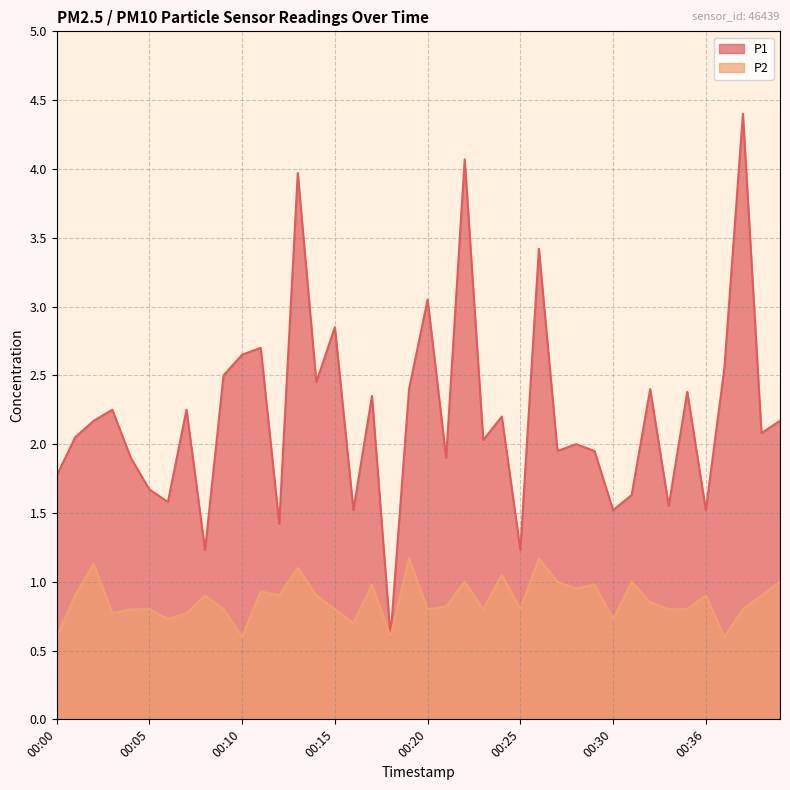

What is the difference between the P2 values at 00:00 and 00:06?

0.1